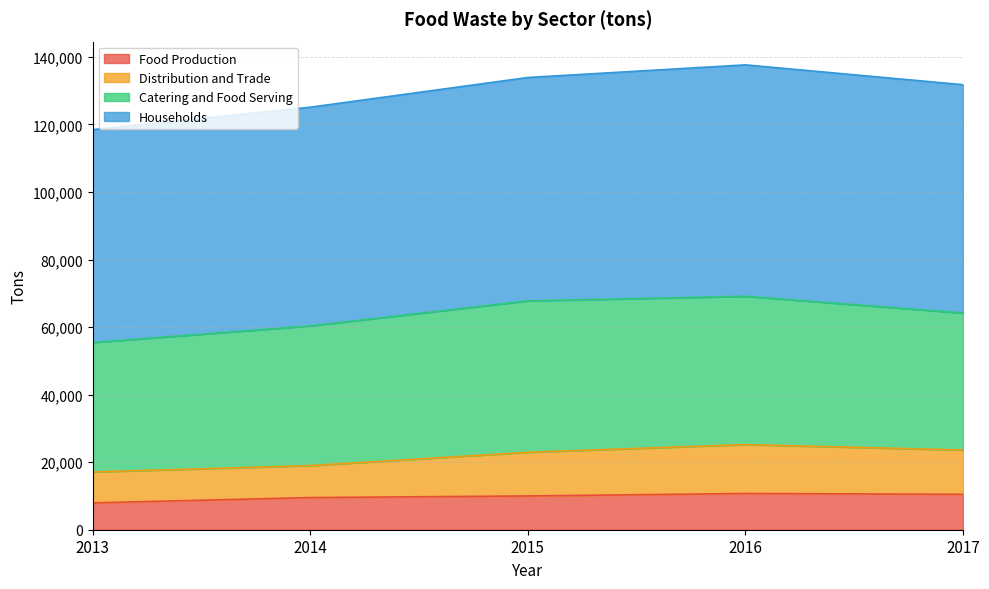

What is the total value across all series at 2016?

137638